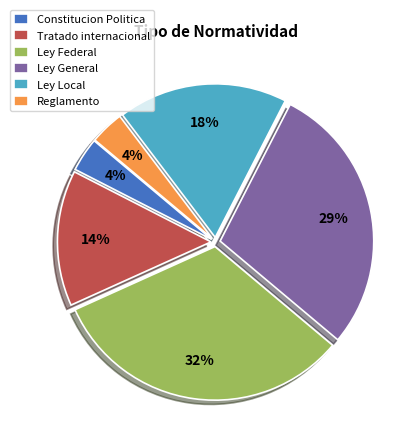

Count the number of slices in the pie.

6